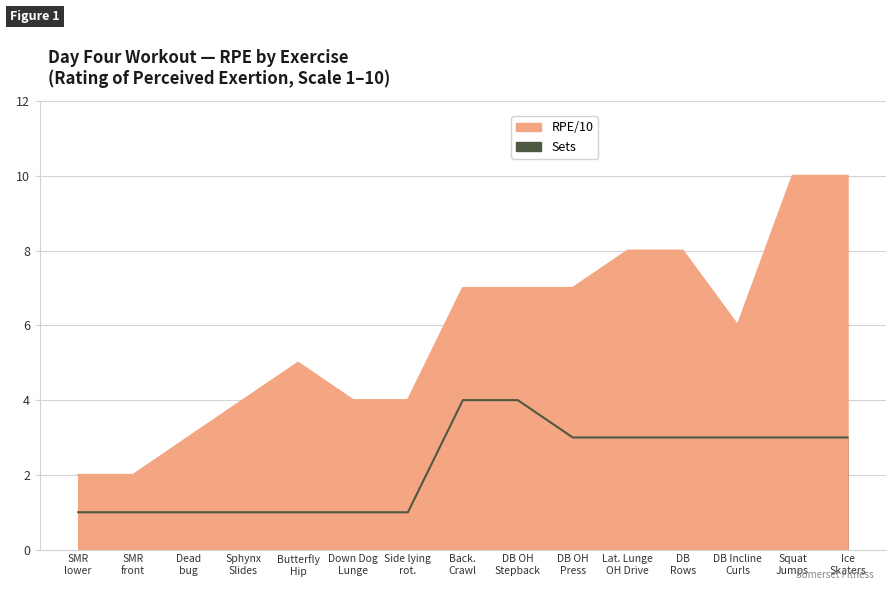

What is the minimum value shown in the chart?

2